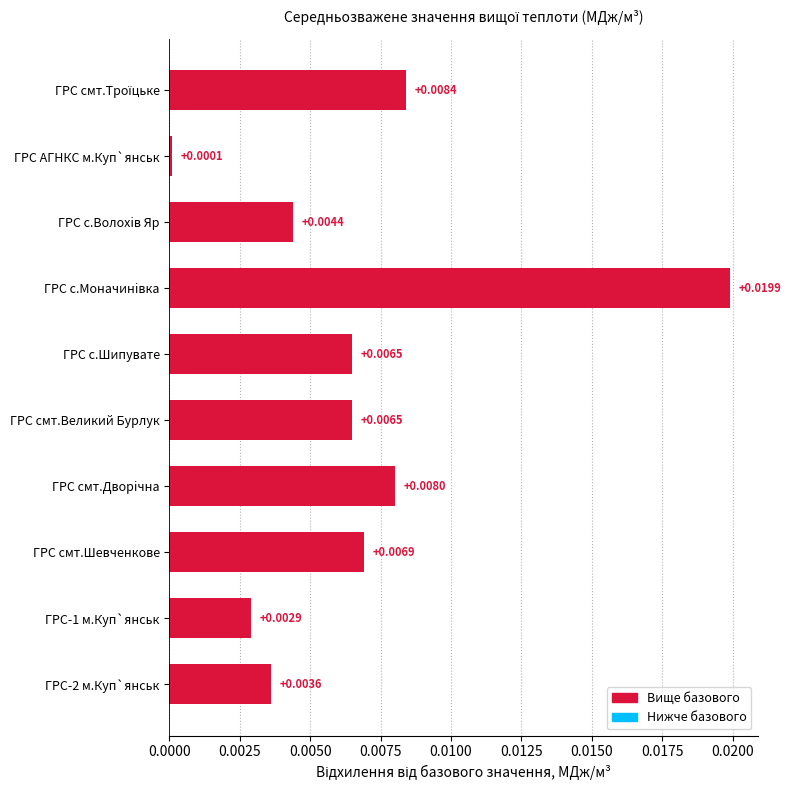

Between ГРС смт.Великий Бурлук and ГРС с.Волохiв Яр, which is larger?

ГРС смт.Великий Бурлук